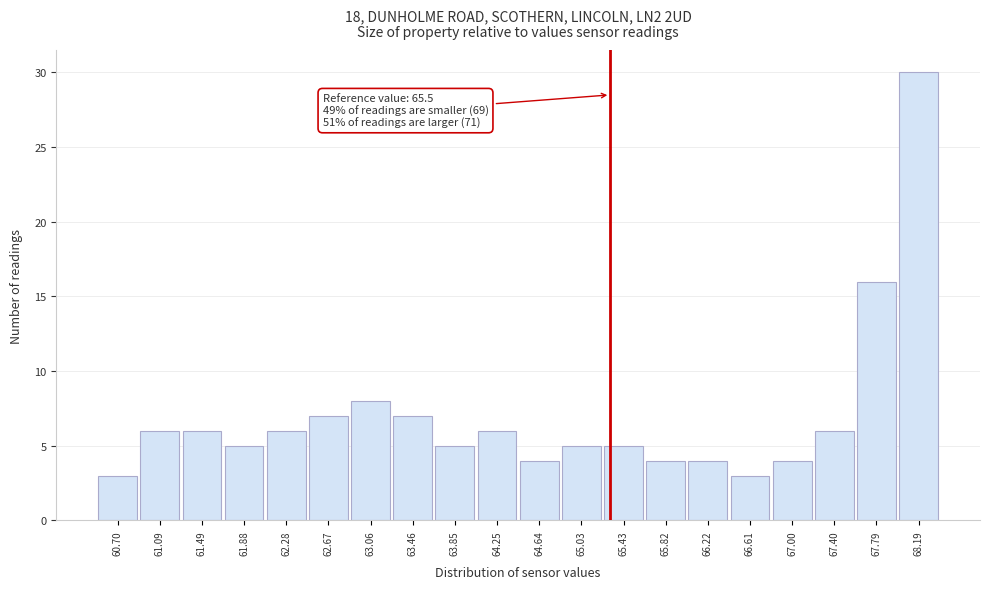

Reading left to right, list all the values displayed in this chart.

3	6	6	5	6	7	8	7	5	6	4	5	5	4	4	3	4	6	16	30